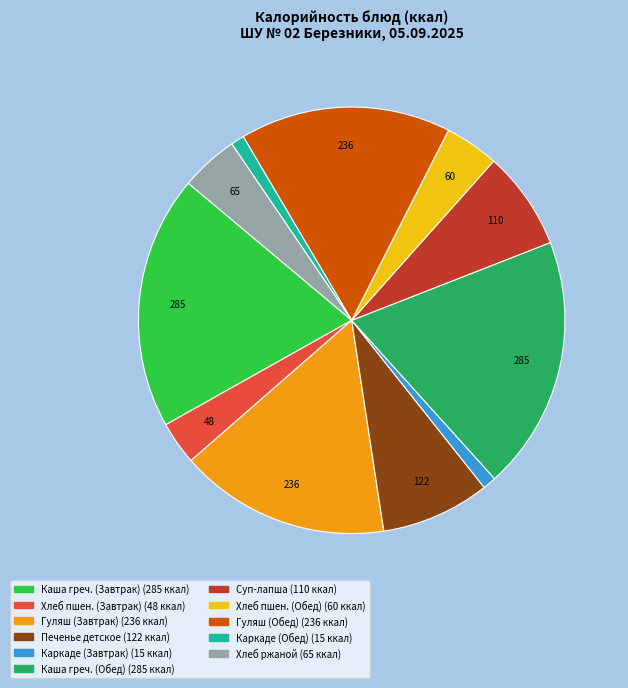

Does any single category account for the majority?

No